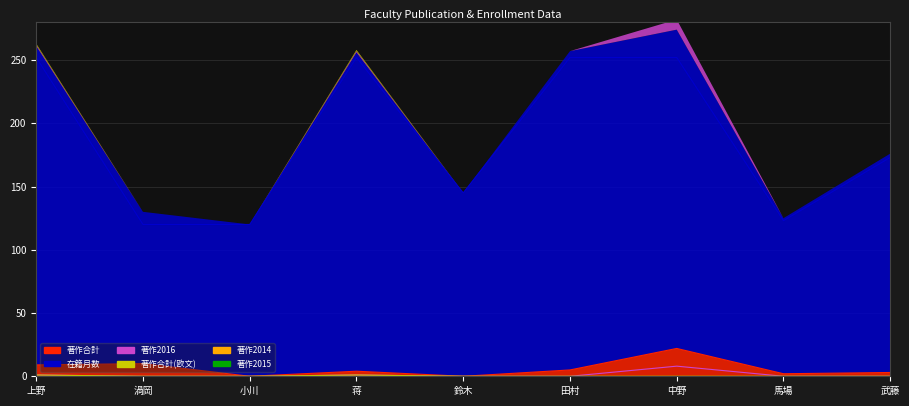

What is the maximum value for 在籍月数?

252